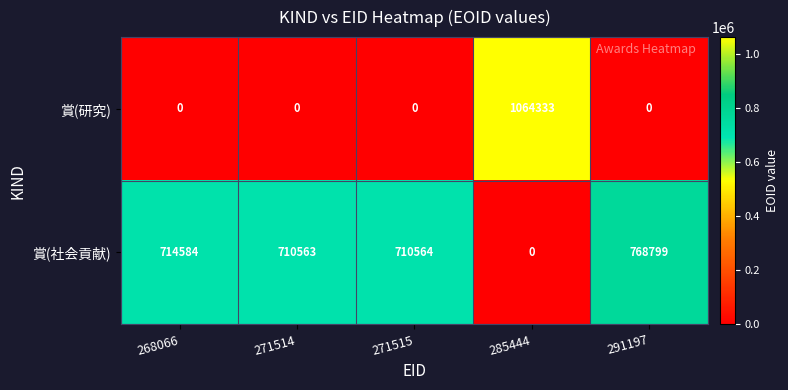

Reading left to right, list all the values displayed in this chart.

賞(研究): 268066=0	271514=0	271515=0	285444=1064333	291197=0
賞(社会貢献): 268066=714584	271514=710563	271515=710564	285444=0	291197=768799